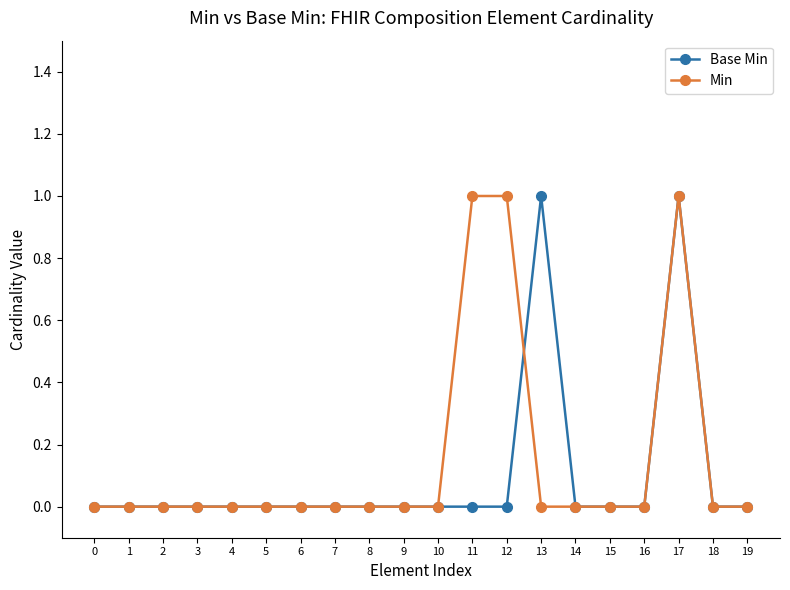

Between 13 and 14, which series saw the biggest shift?

Base Min